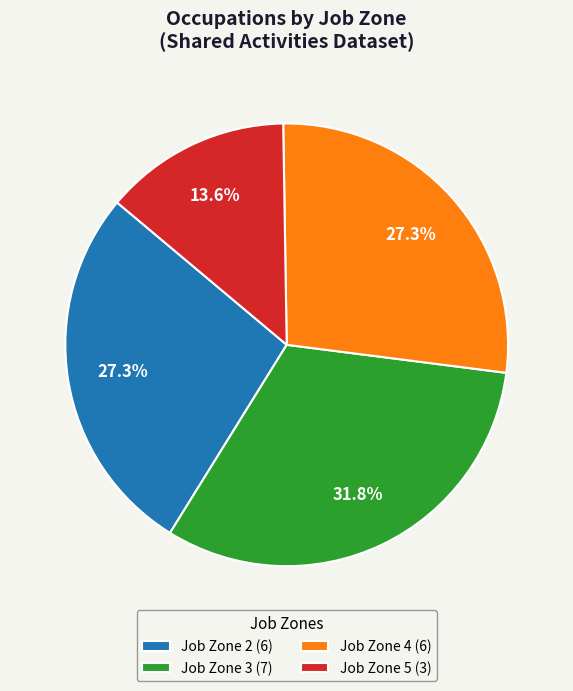

To the nearest percent, what portion does Job Zone 2 represent?

27%